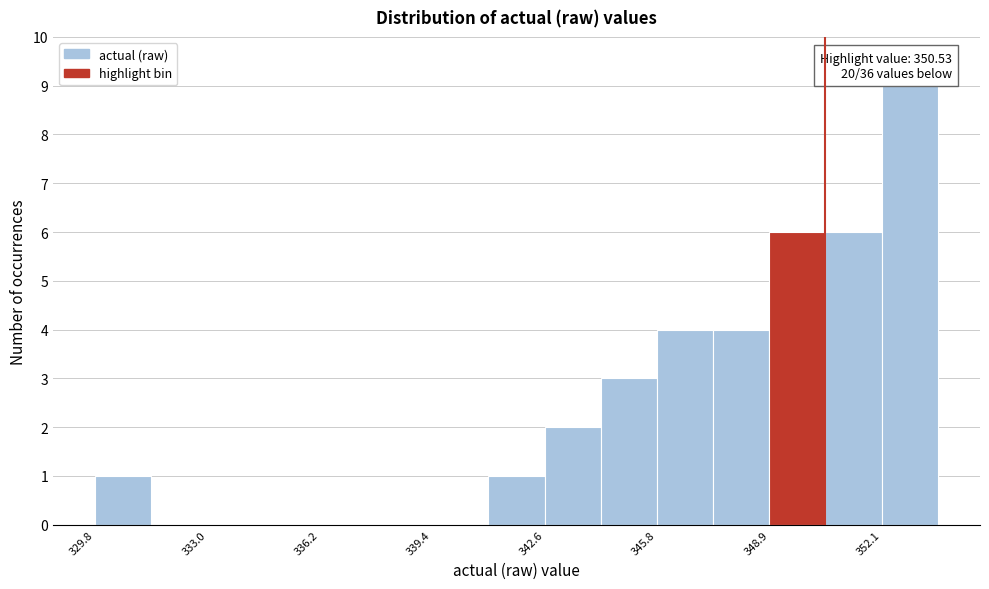

Read against the x-axis, roughly where is the centre of the tallest bar?

353.0